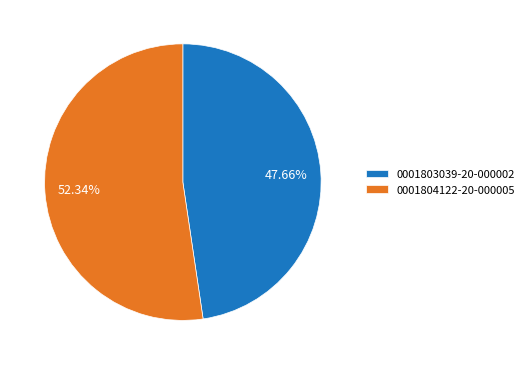

What percentage do 0001804122-20-000005 and 0001803039-20-000002 together represent?

100.0%